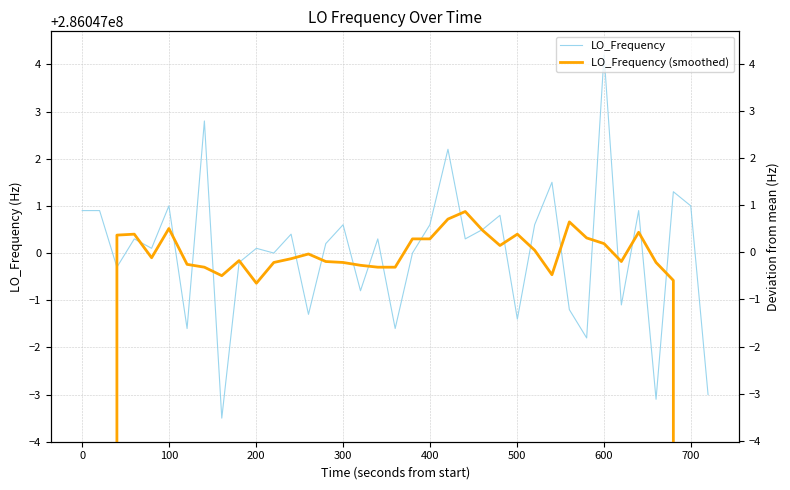

The value of LO_Frequency (smoothed) at 10 is 405621168.3. True or false?

False